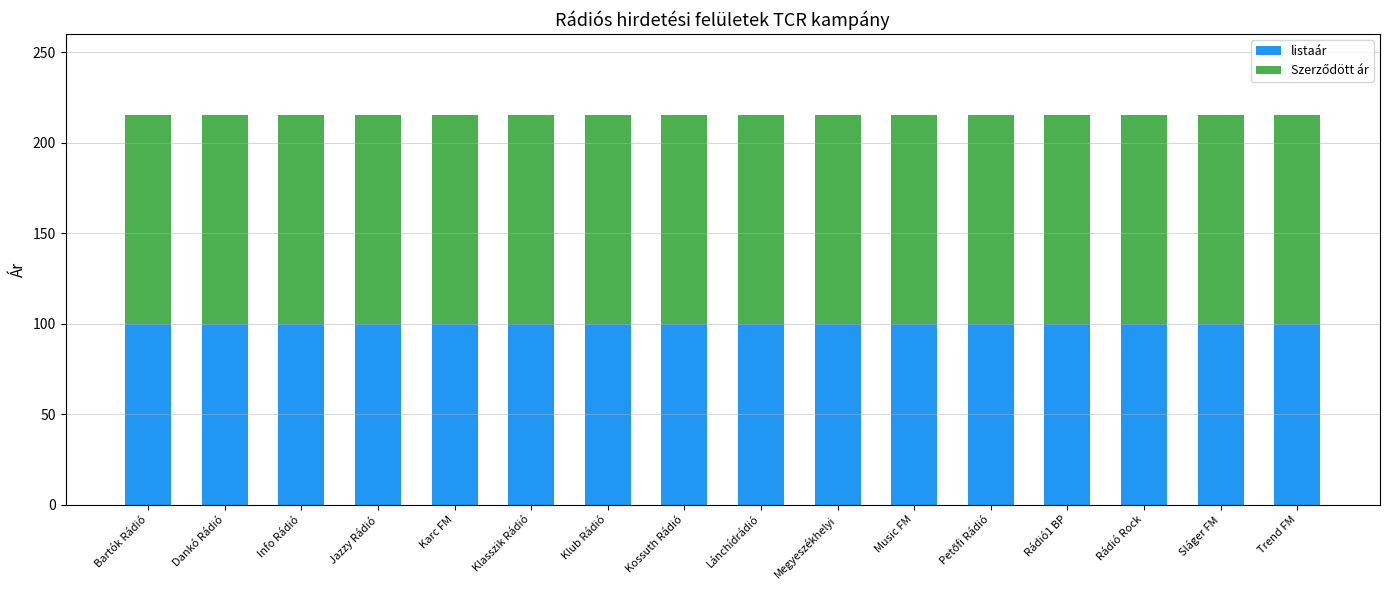

What is the total value across all series at Music FM?

215